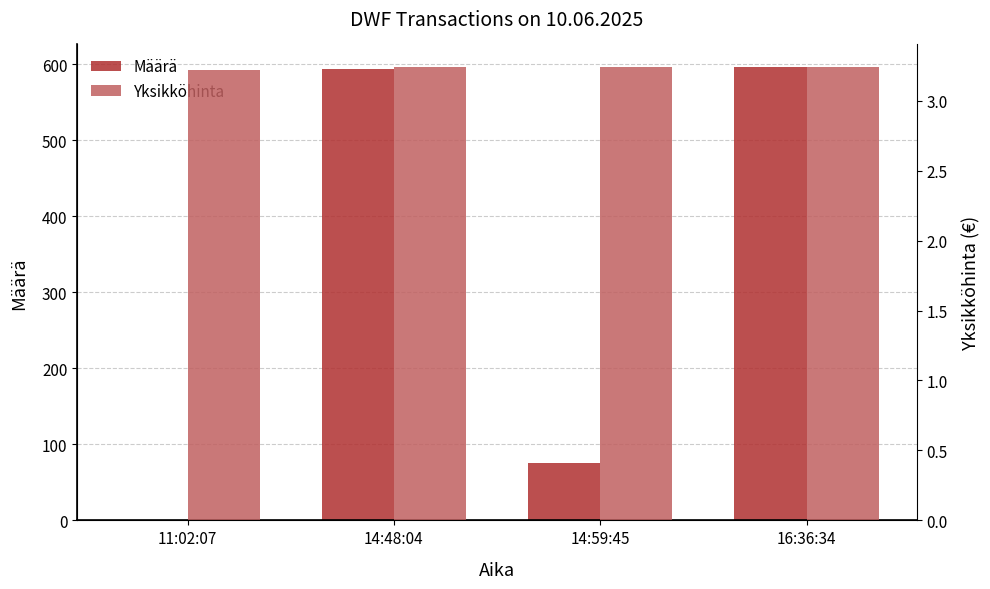

What is the average value of the Määrä series?

316.5